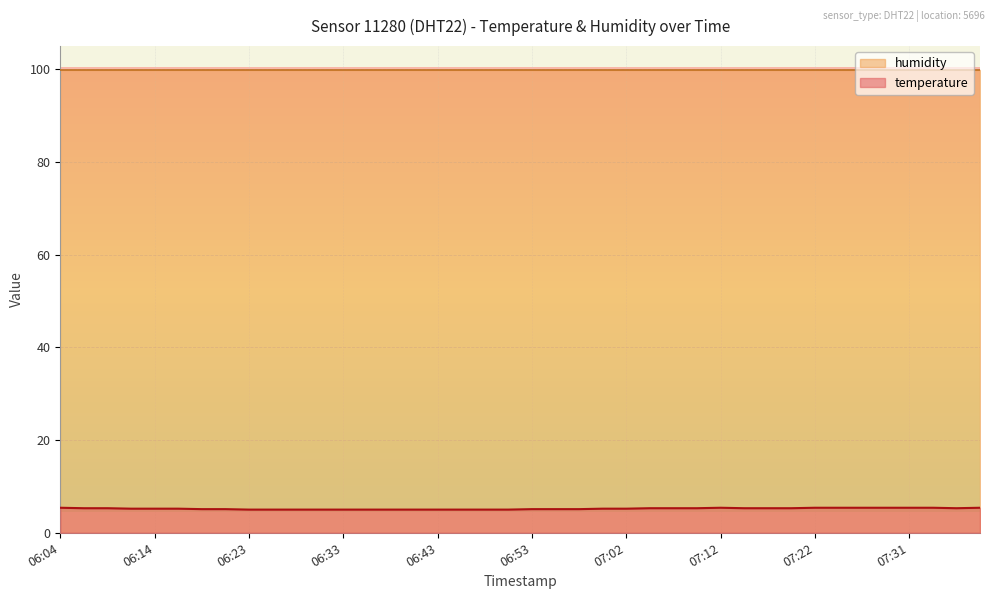

What is the sum of the values at 06:14 and 06:23?

10.2